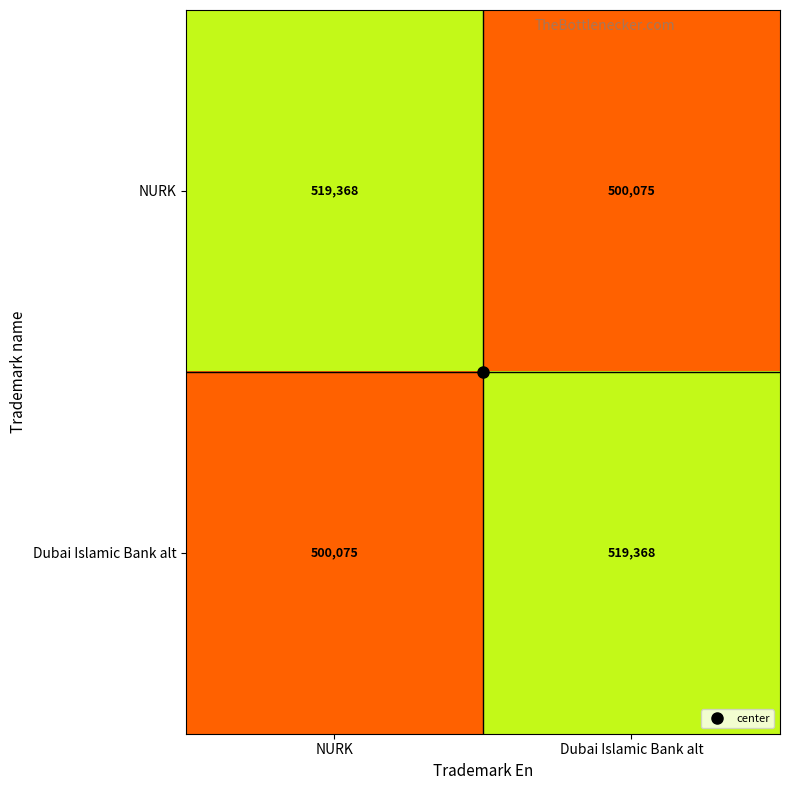

What is the average value of the Dubai Islamic Bank alt series?

509722